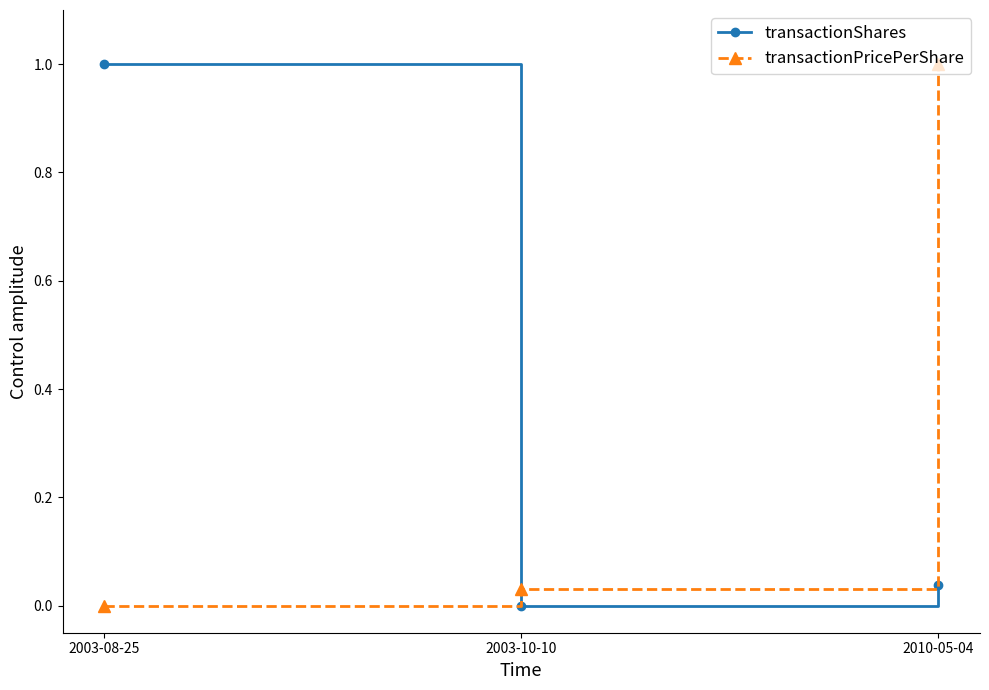

What is the label of the 2nd point from the left?

2003-10-10